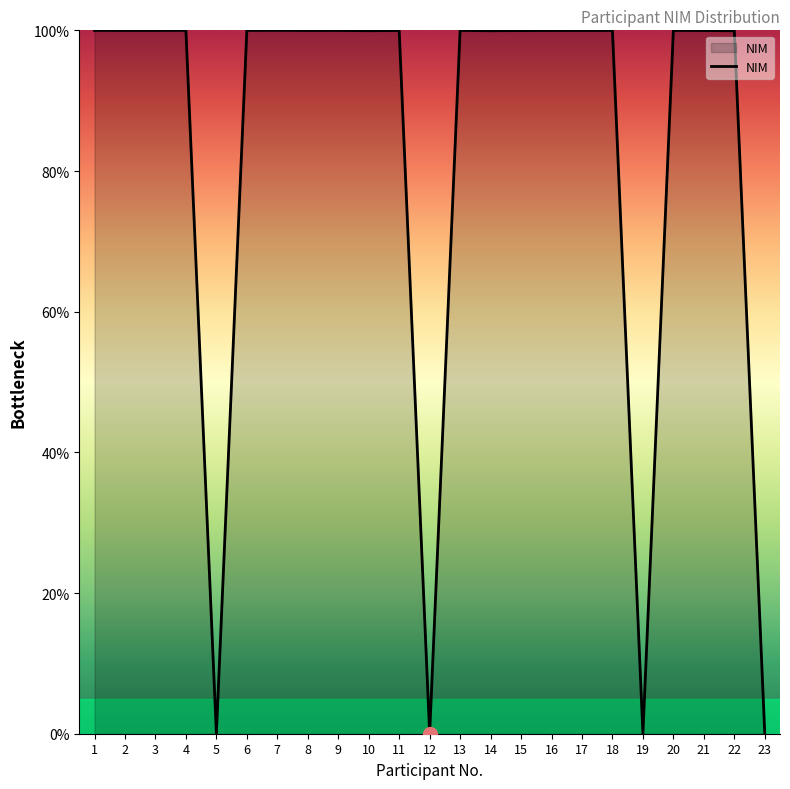

The value at 17 is 131.1. True or false?

False